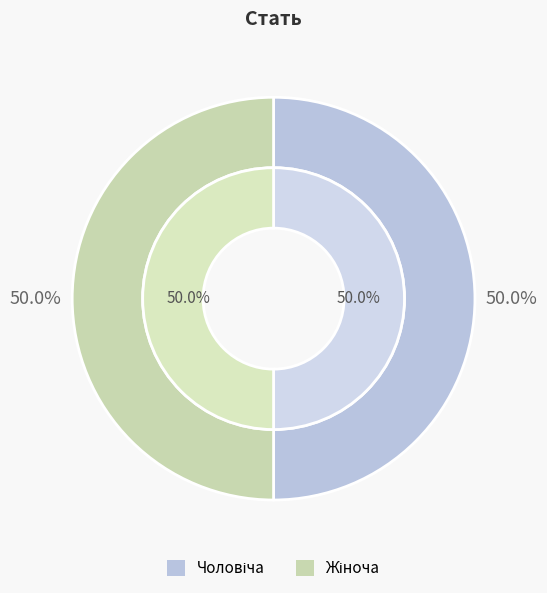

Rank the categories by value from lowest to highest.

Чоловіча, Жіноча